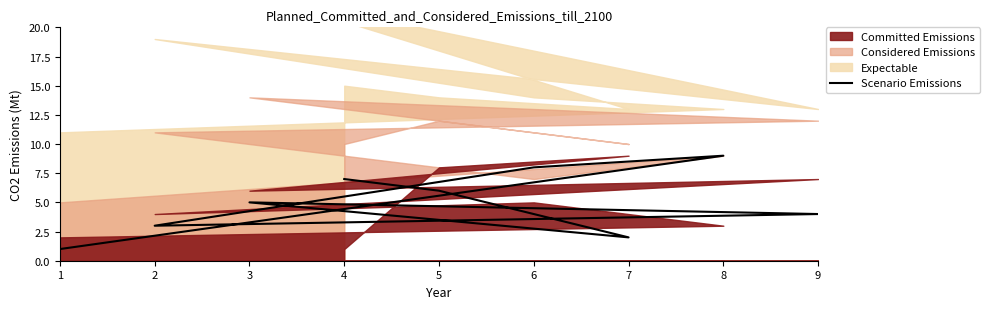

How many categories are shown in the chart?

9